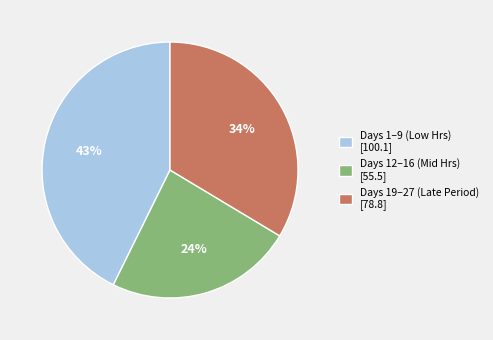

How many slices are in this pie chart?

3